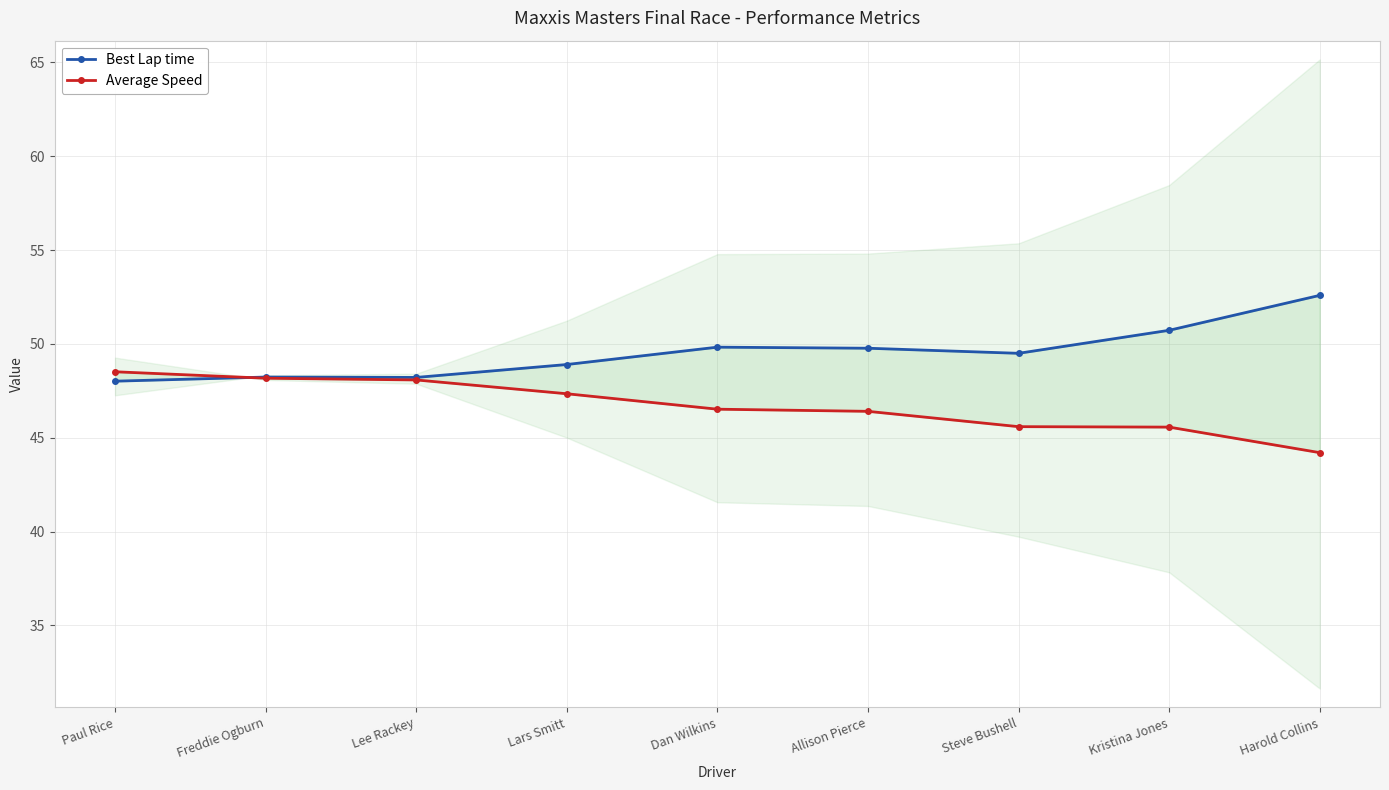

Is the value of Average Speed at Lars Smitt greater than the value of Best Lap time at Dan Wilkins?

No